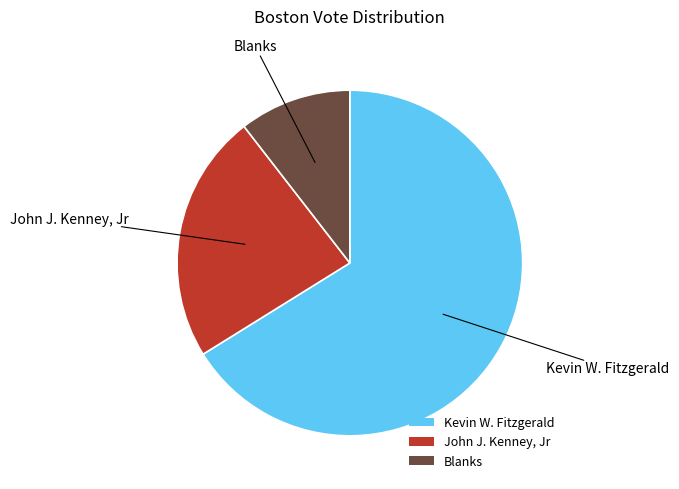

Between Blanks and Kevin W. Fitzgerald, which is larger?

Kevin W. Fitzgerald